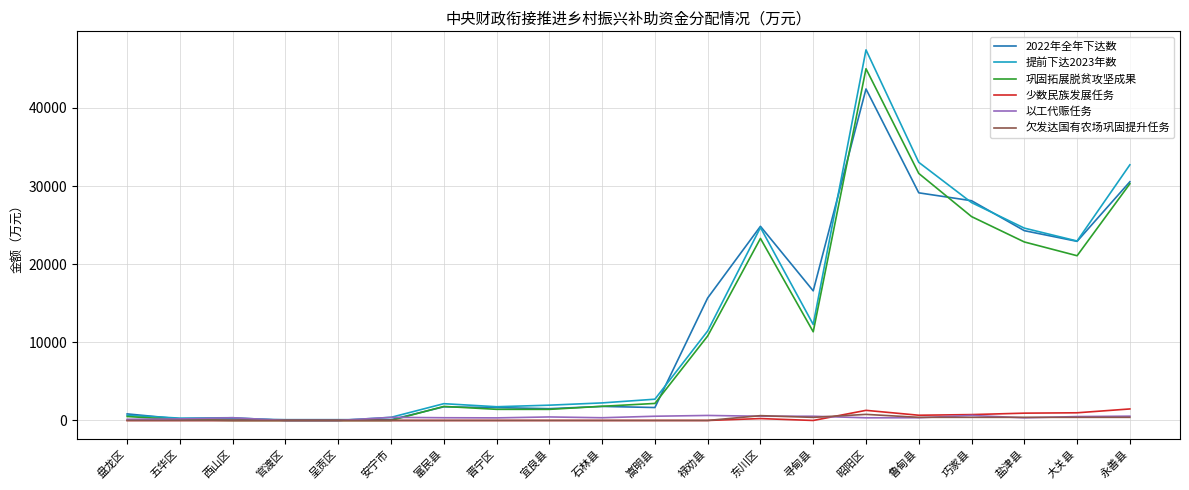

Which series has the widest spread of values?

提前下达2023年数